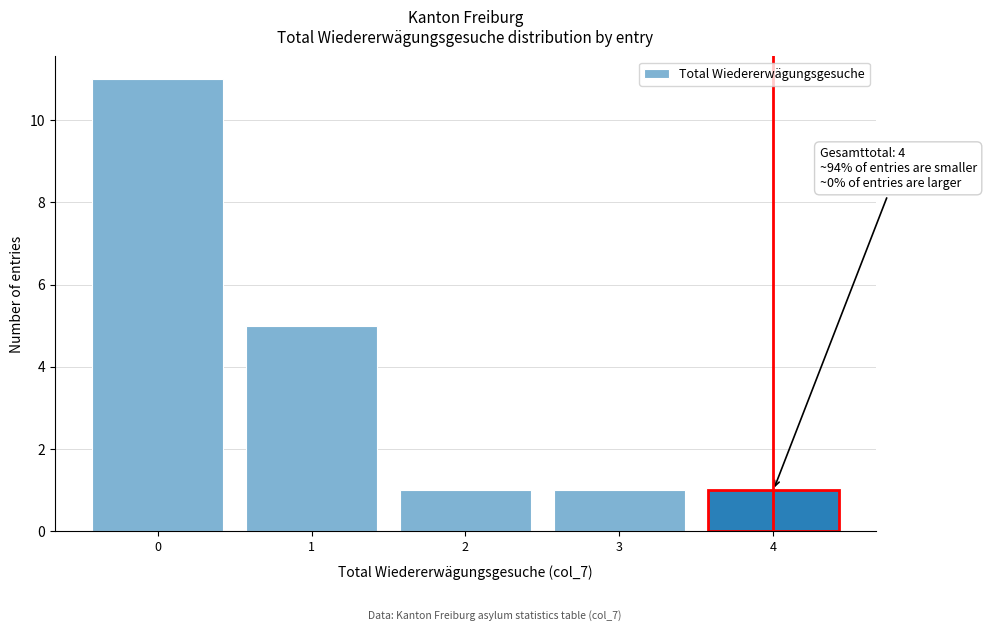

Over which range of the x-axis is the bar tallest?

-0.5 to 0.5